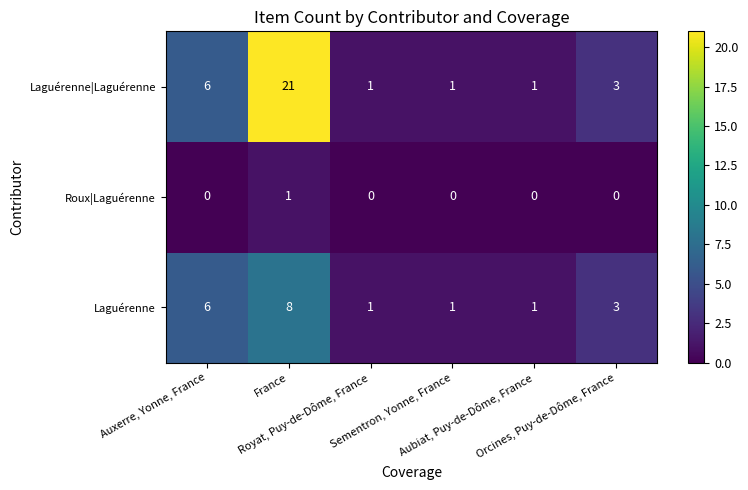

Which series has the largest total across all categories?

Laguérenne|Laguérenne